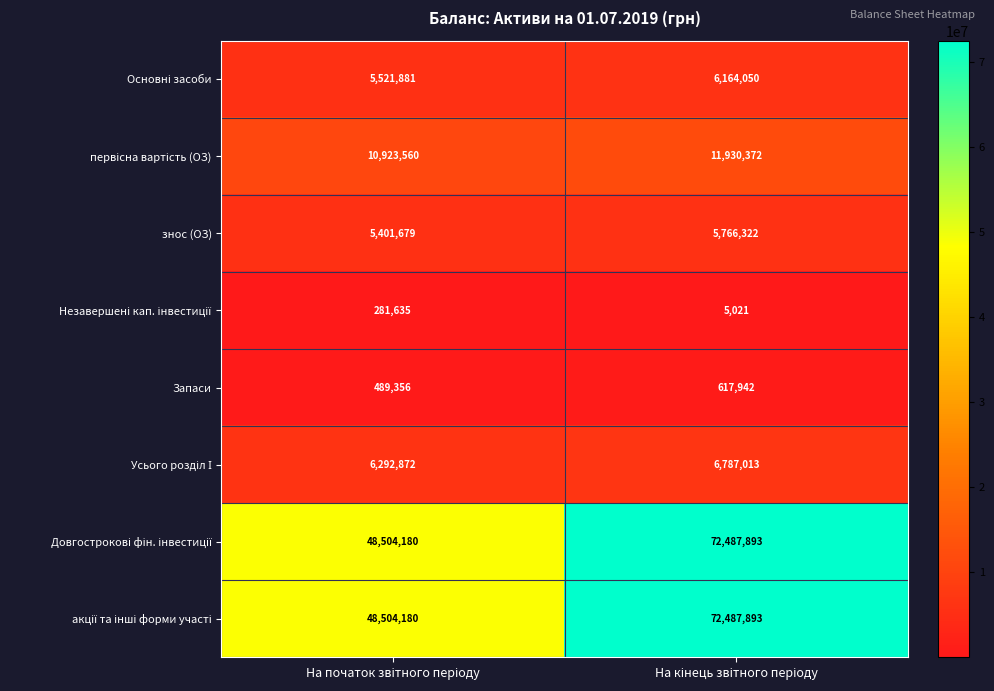

What is the difference between the maximum and minimum values in the знос (ОЗ) series?

364643